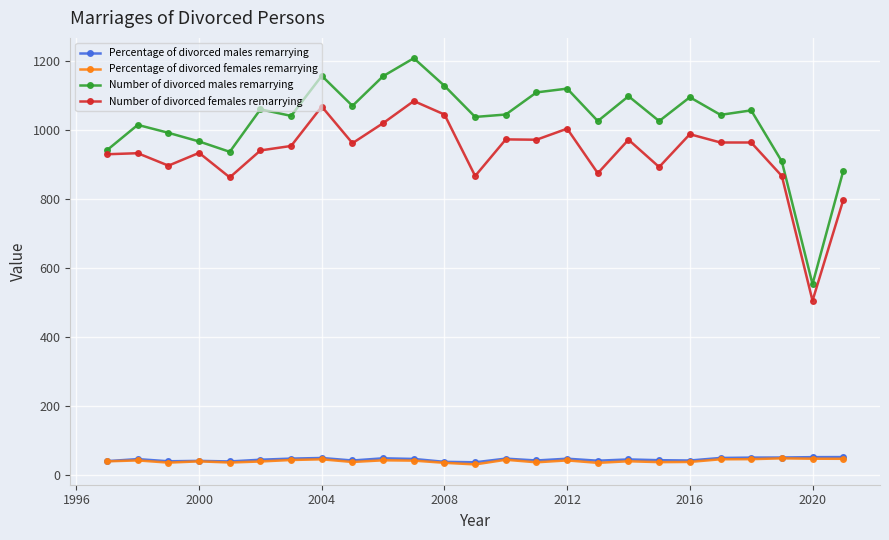

Which series has the widest spread of values?

Number of divorced males remarrying